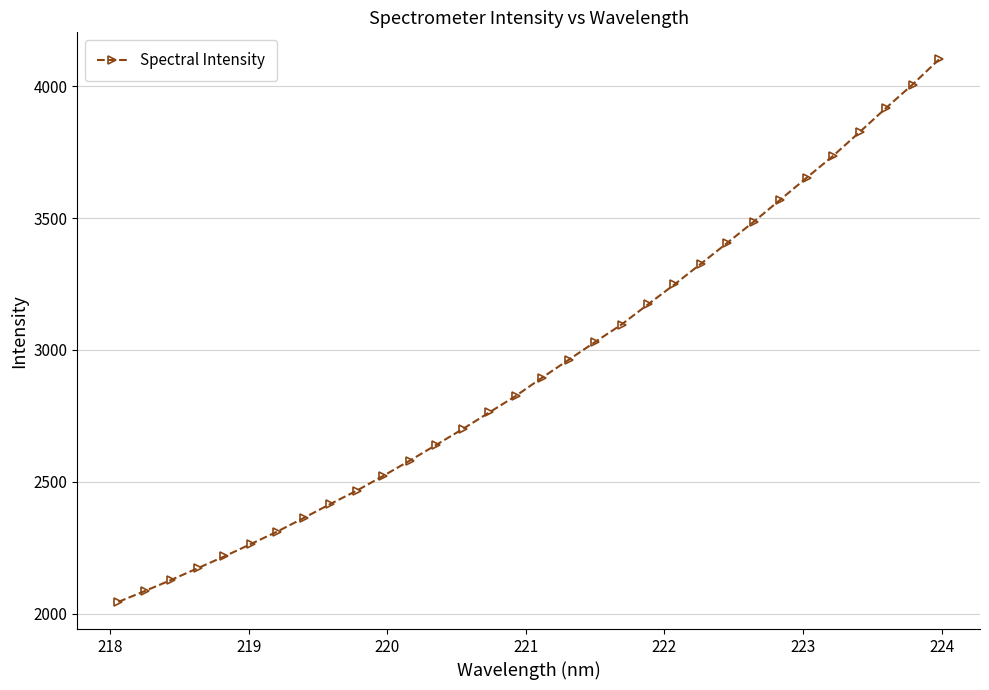

What is the maximum value shown in the chart?

4101.5